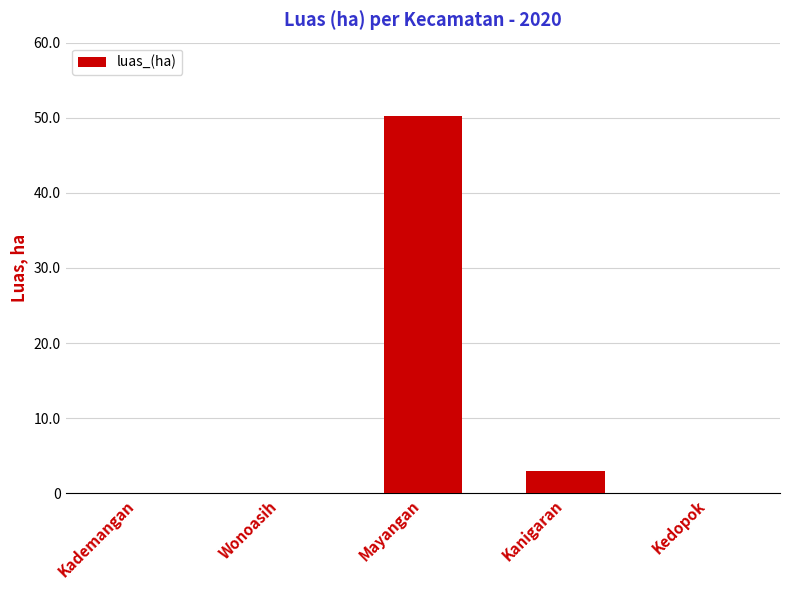

Is it true that the value at Kanigaran is 3.0?

True